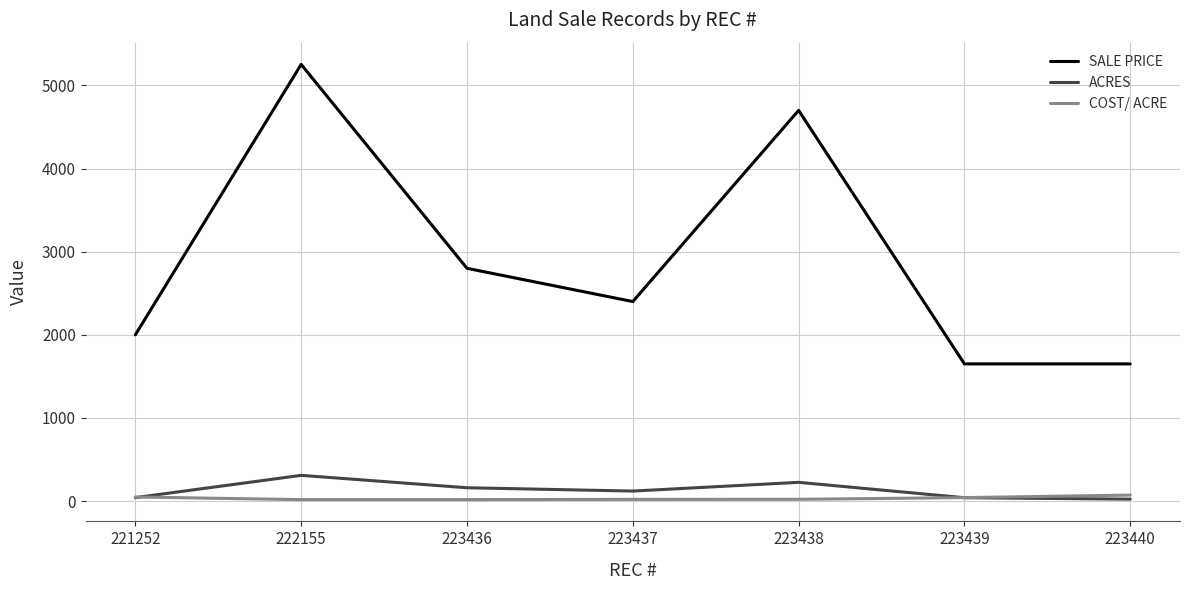

At which label is SALE PRICE closest to 3451?

223436